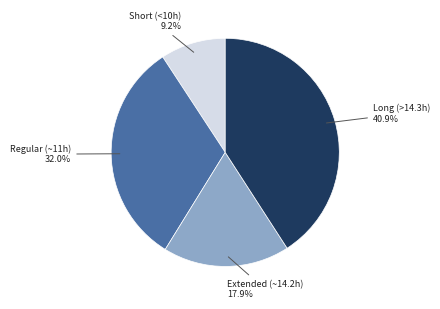

Is there a majority slice in this chart?

No